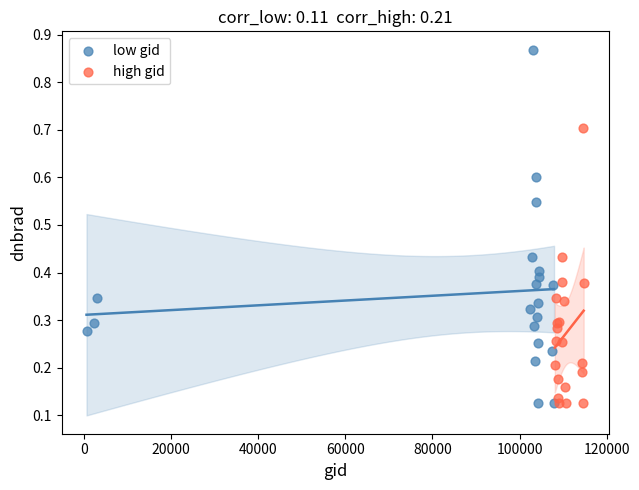

Which series has the widest spread of Y values?

low gid